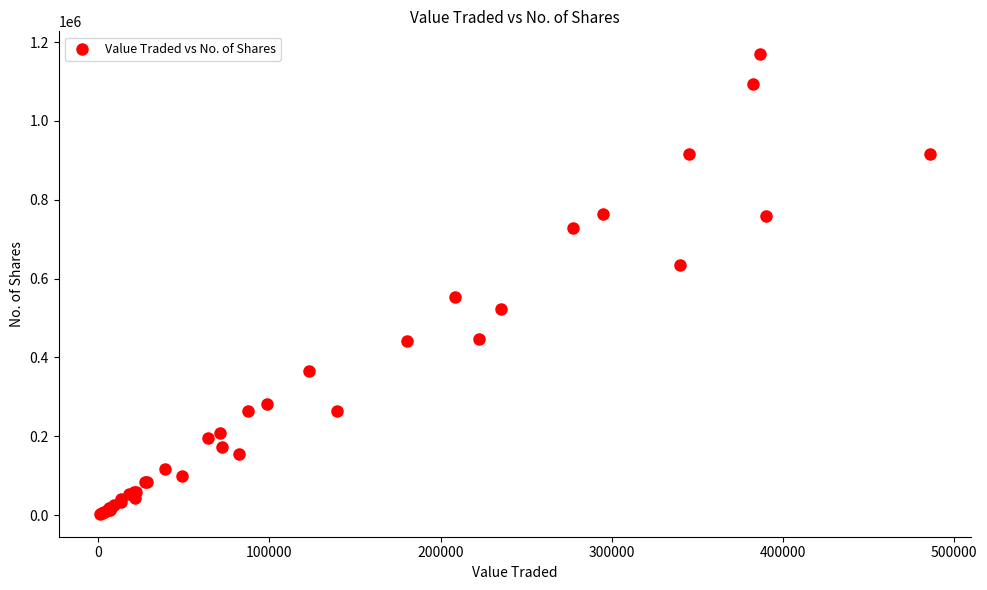

What Y value in the scatter plot is closest to 586142?

552999